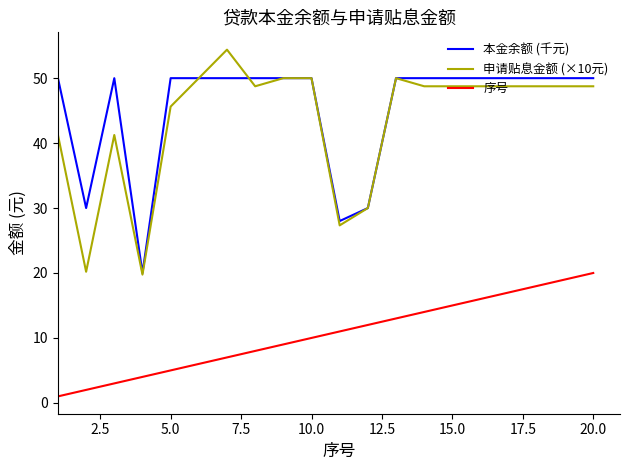

List the series in order of their peak value, highest first.

申请贴息金额 (×10元), 本金余额 (千元), 序号